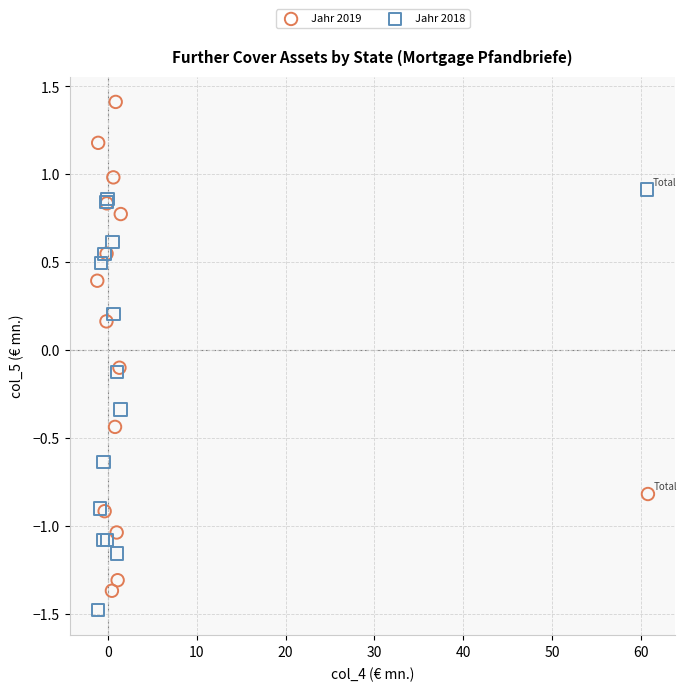

Which series contains the highest Y value?

Jahr 2019